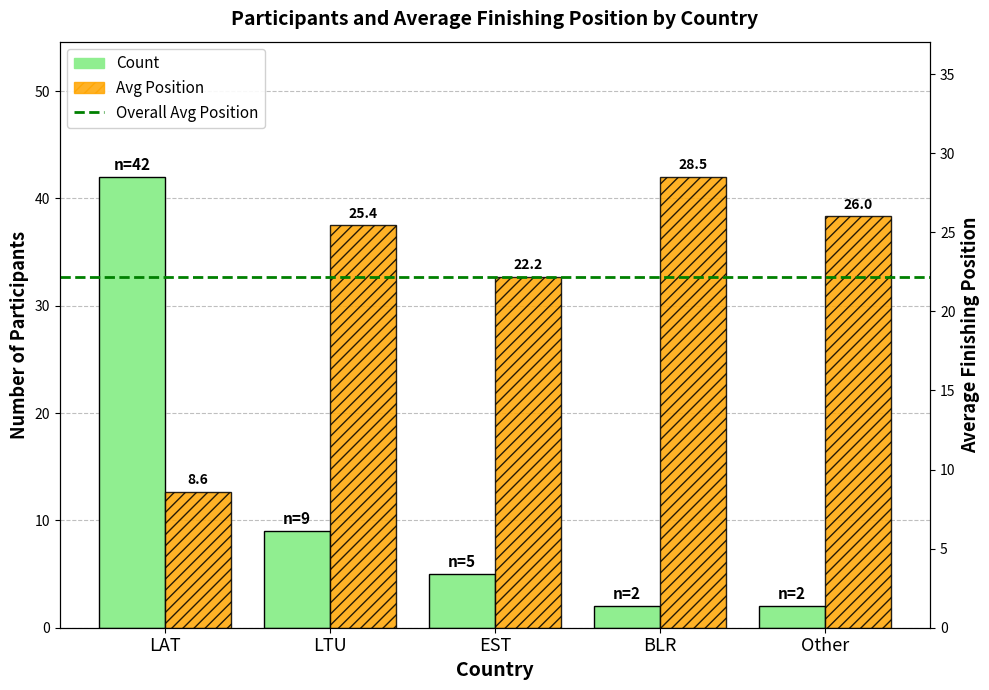

Rank the categories by Count value from lowest to highest.

BLR, Other, EST, LTU, LAT